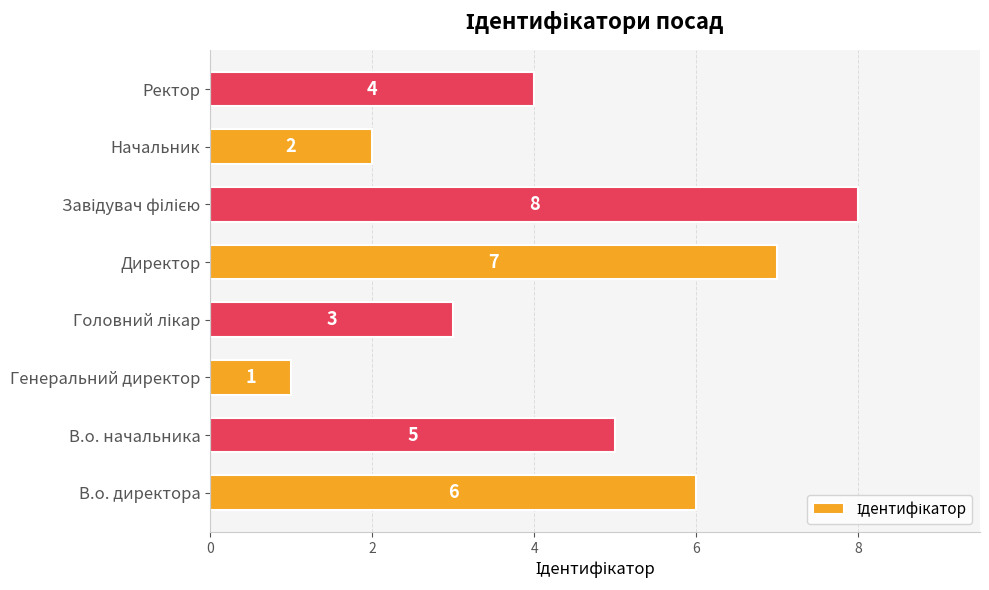

At which label is the value closest to 4?

Ректор